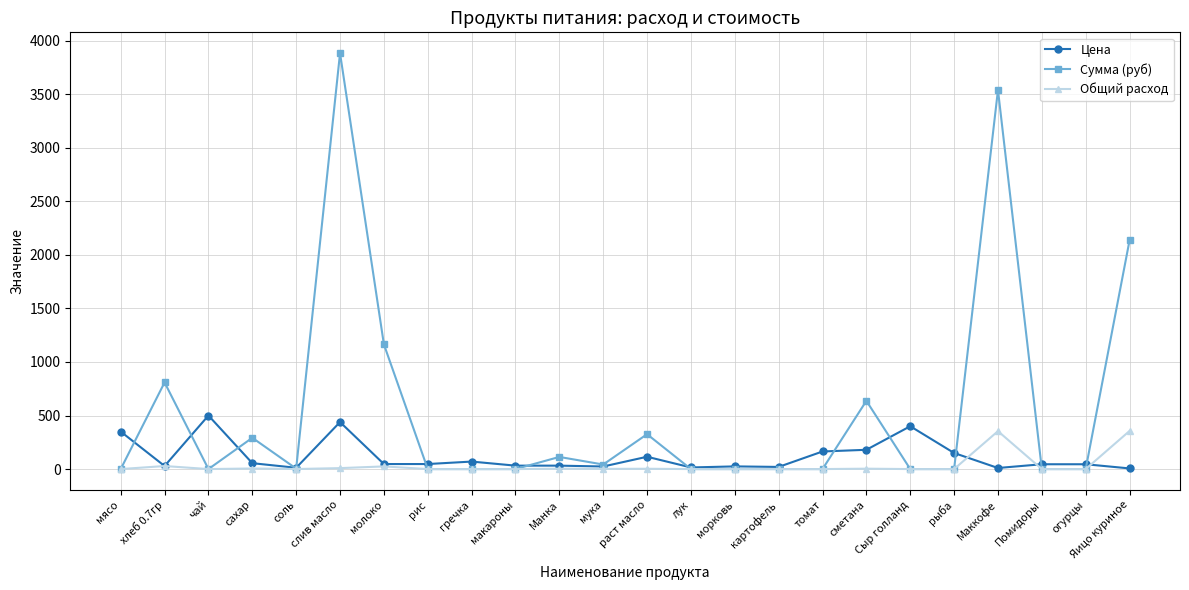

What is the greatest value displayed?

3884.2